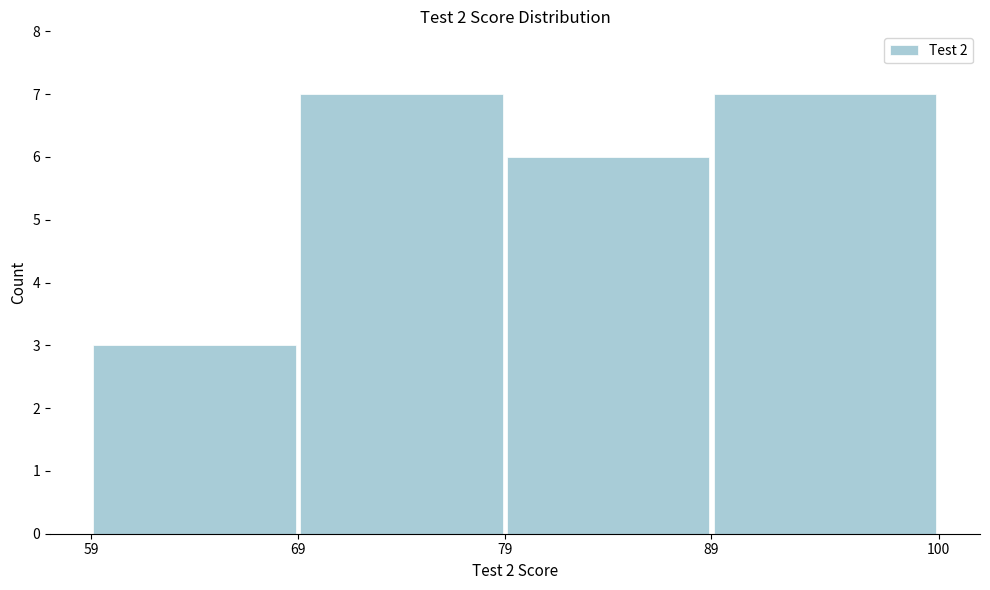

Reading left to right, list every bar in this chart as the range it spans on the x-axis followed by its height. The values are not printed on the chart, so give them approximately, as read against the axis.

59 to 69: 3
69 to 79: 7
79 to 89: 6
89 to 100: 7